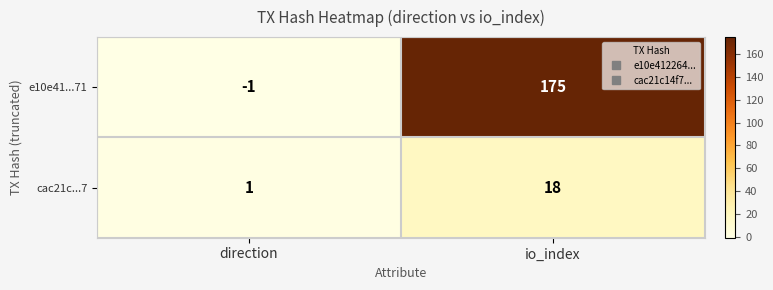

What is the difference between the maximum and minimum values in the e10e41...71 series?

176